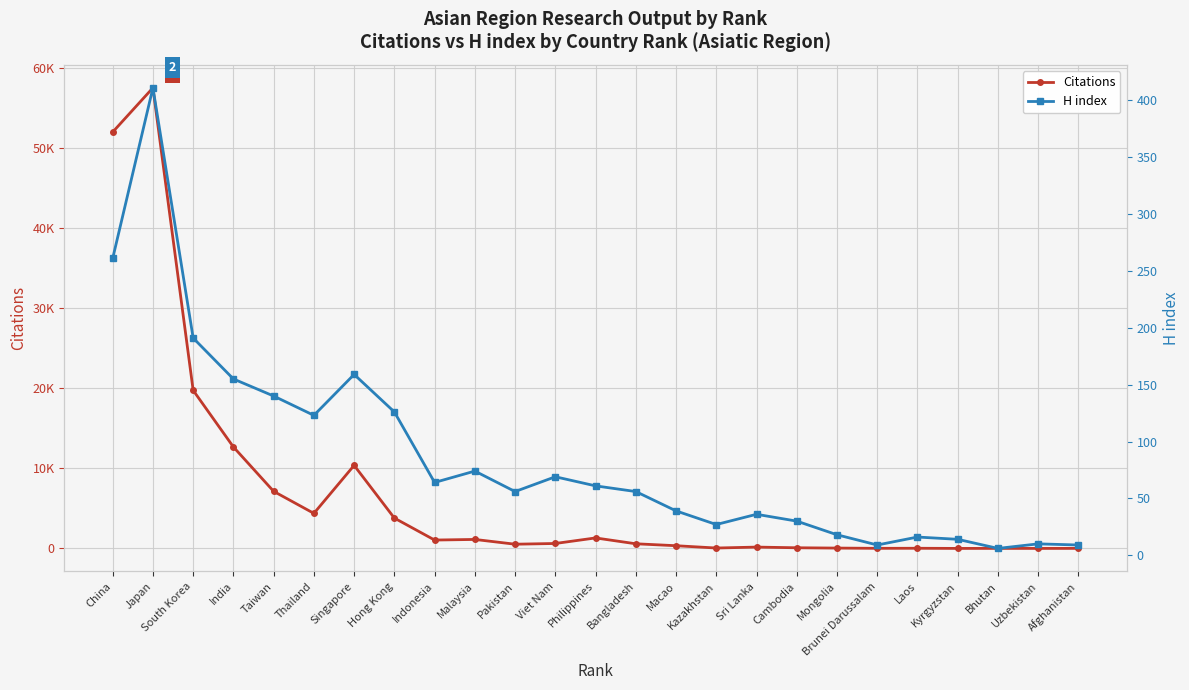

Where does the H index series first go above 56?

China